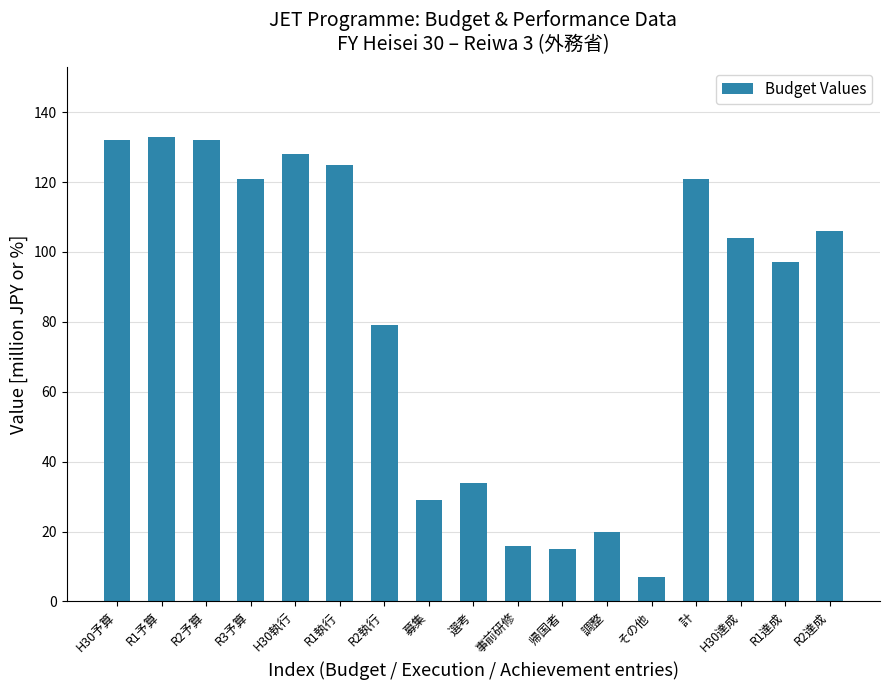

Reading left to right, list all the values displayed in this chart.

H30予算=132	R1予算=133	R2予算=132	R3予算=121	H30執行=128	R1執行=125	R2執行=79	募集=29	選考=34	事前研修=16	帰国者=15	調整=20	その他=7	計=121	H30達成=104	R1達成=97	R2達成=106